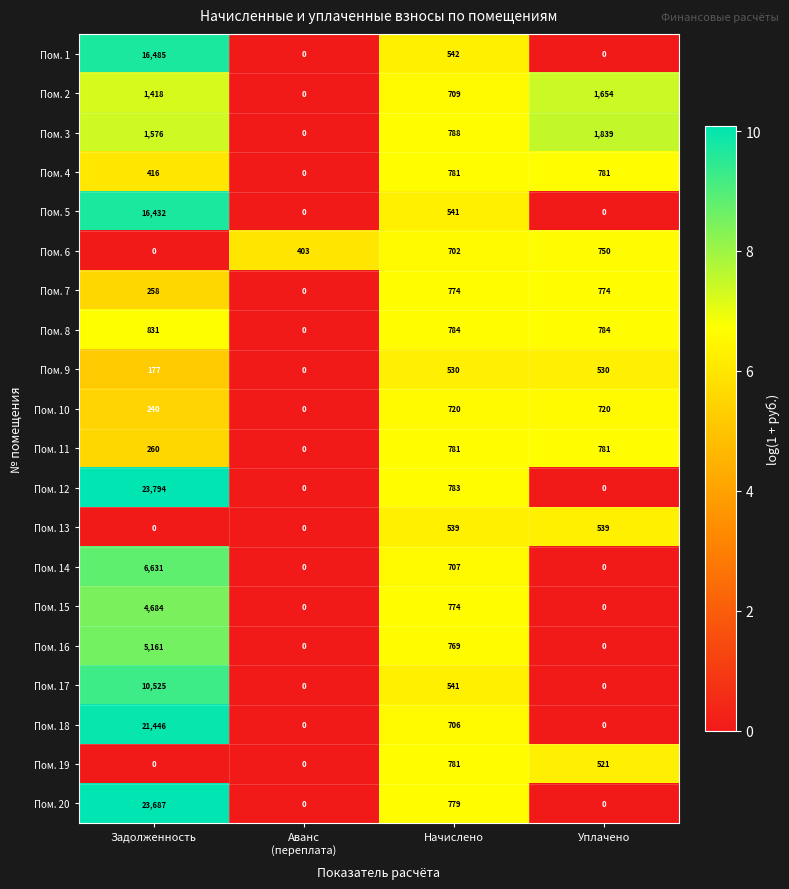

At which label is Пом. 9 closest to 265?

Задолженность